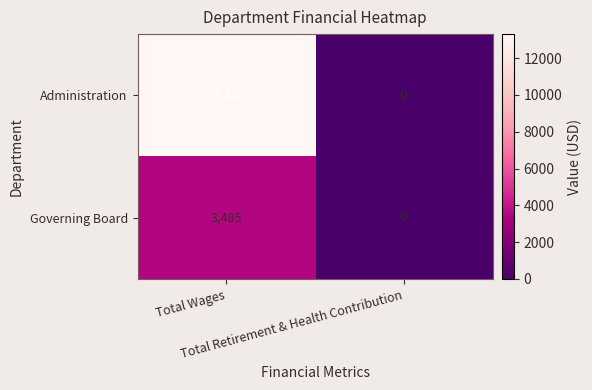

Which series has the widest spread of values?

Administration